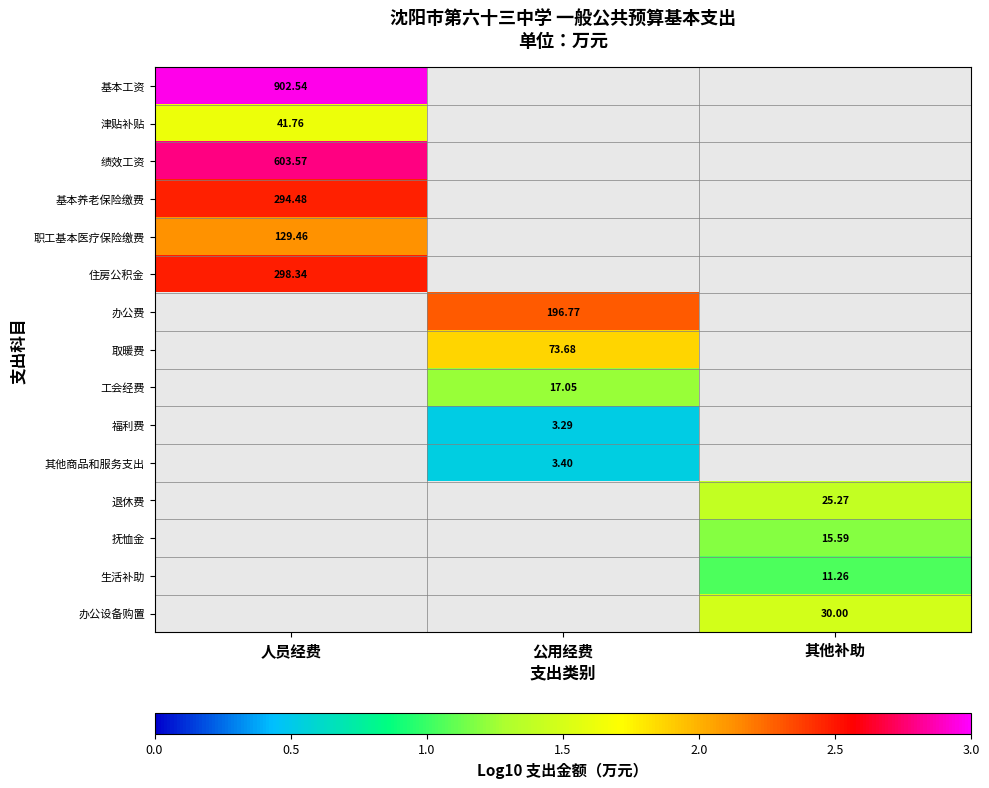

Which label corresponds to the smallest value in the chart?

公用经费